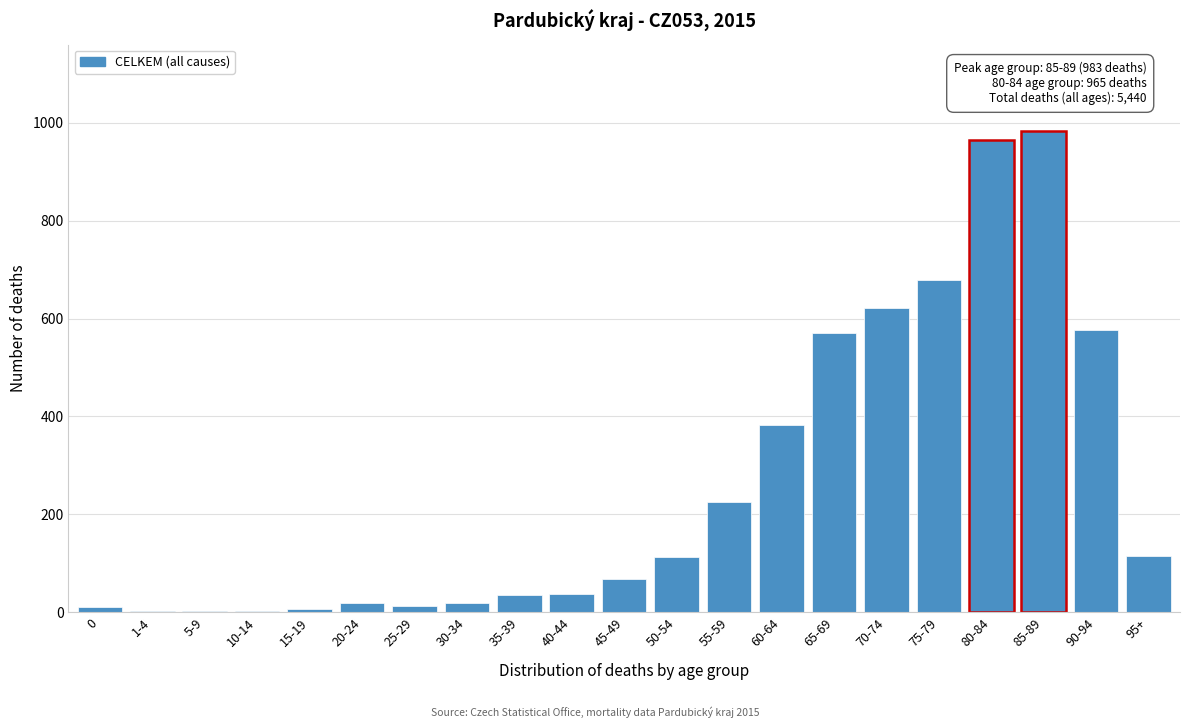

The value at 85-89 is 983. True or false?

True